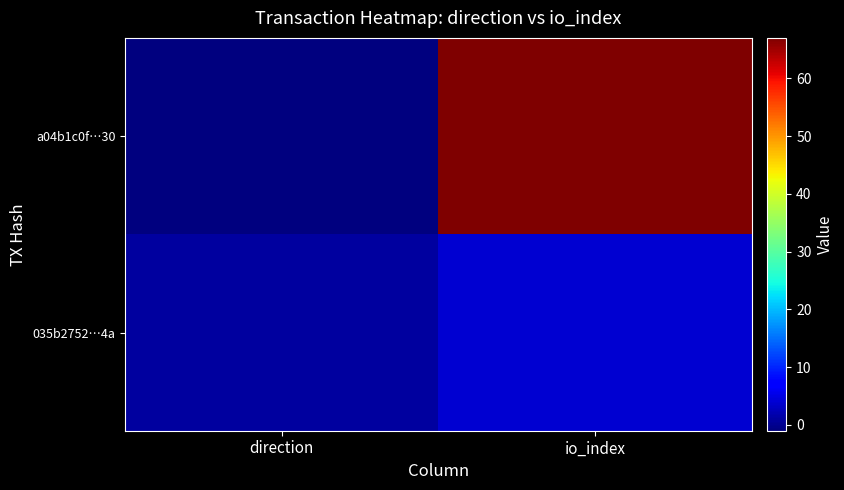

Reading left to right, list all the values displayed in this chart.

a04b1c0f…30: direction=-1	io_index=67
035b2752…4a: direction=1	io_index=4